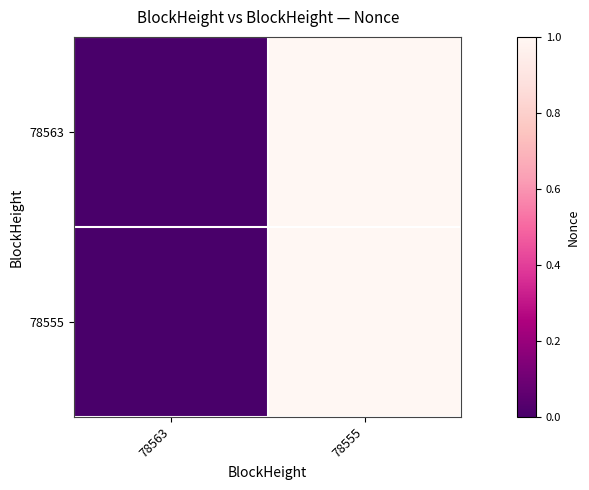

What is the greatest value displayed?

1